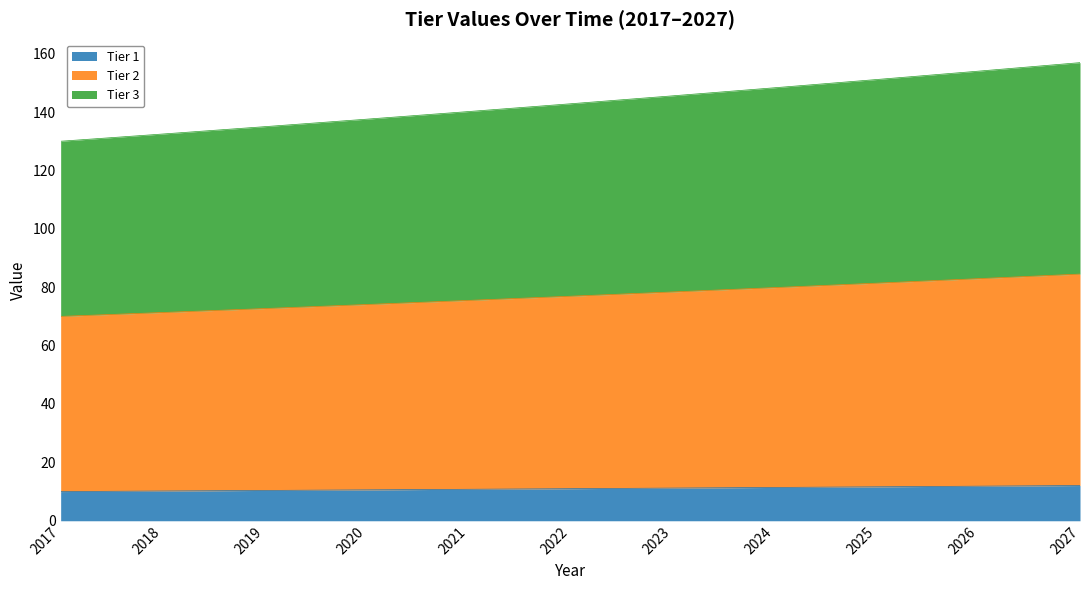

Which label corresponds to the smallest value in the chart?

2017